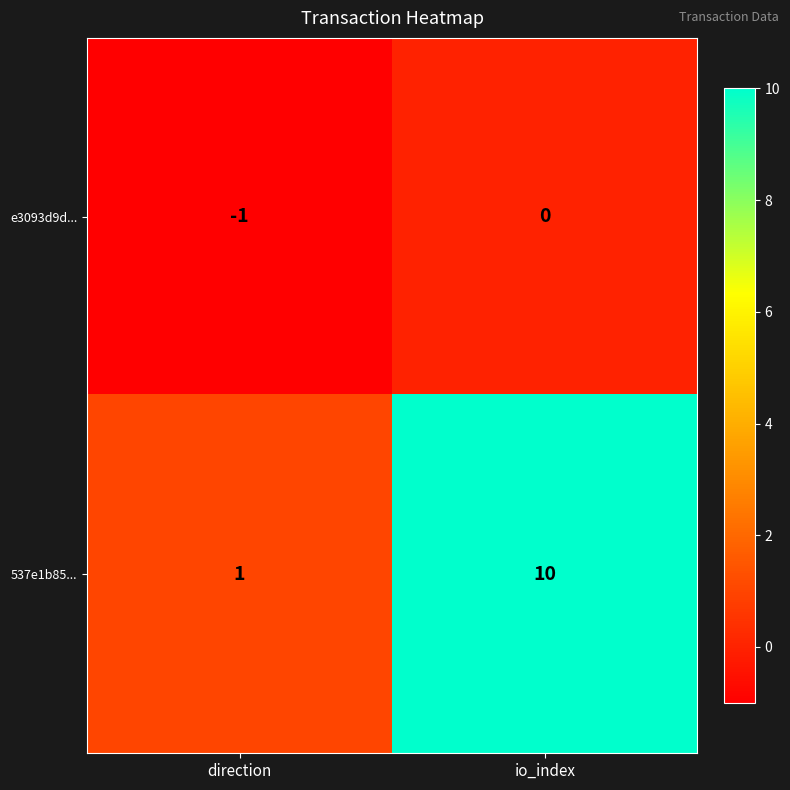

Count the number of categories in the chart.

2